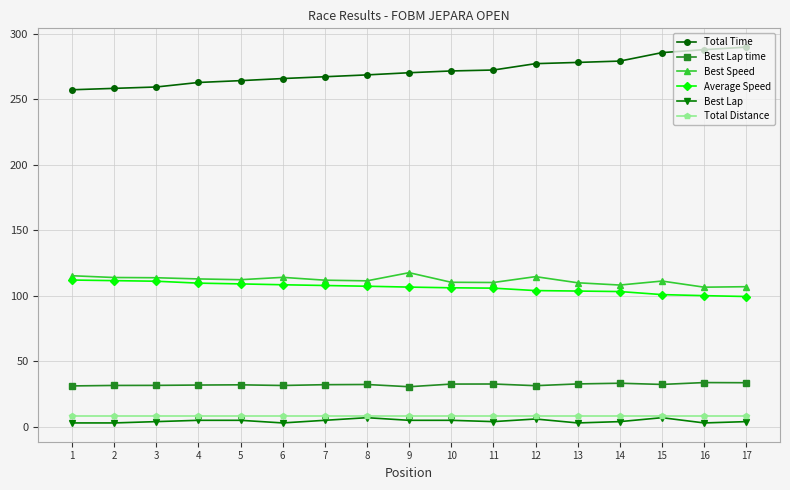

Which series has the largest range (max minus min)?

Total Time